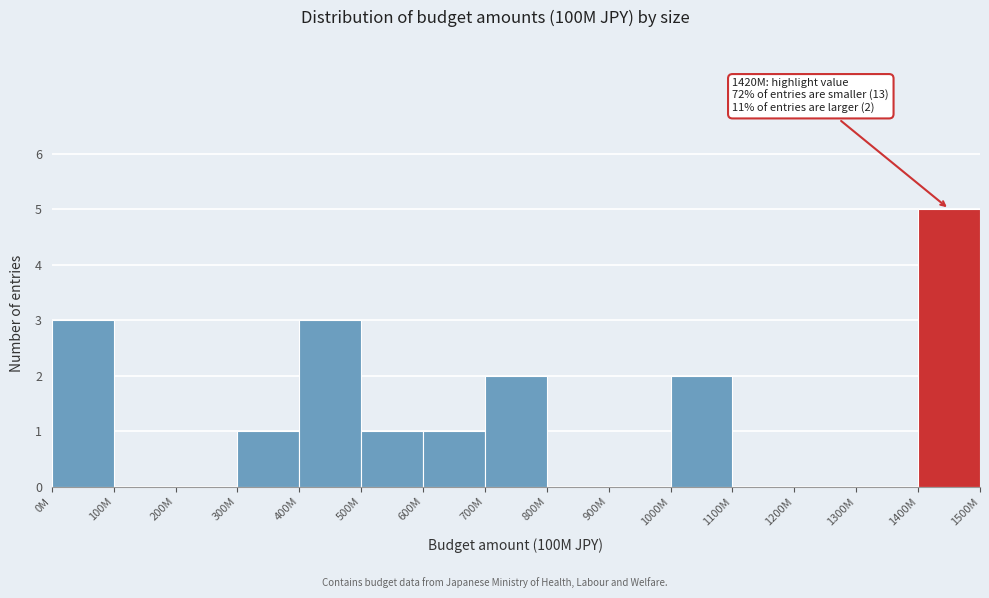

Reading left to right, transcribe all the data shown in this chart.

0M=3	100M=0	200M=0	300M=1	400M=3	500M=1	600M=1	700M=2	800M=0	900M=0	1000M=2	1100M=0	1200M=0	1300M=0	1400M=5